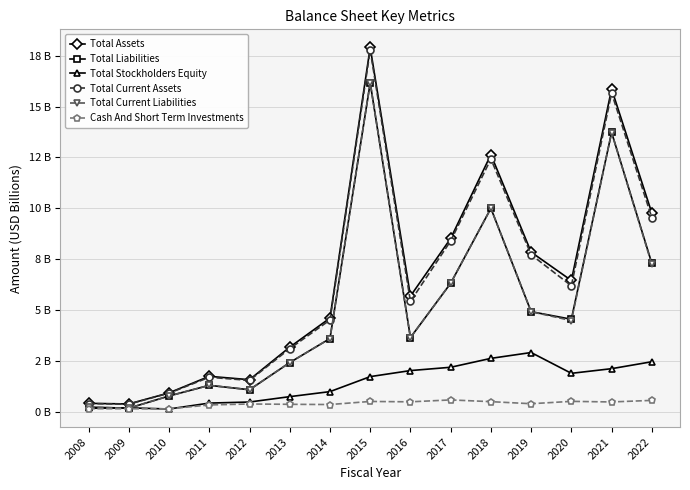

What are all the series names shown in the legend?

Total Assets, Total Liabilities, Total Stockholders Equity, Total Current Assets, Total Current Liabilities, Cash And Short Term Investments